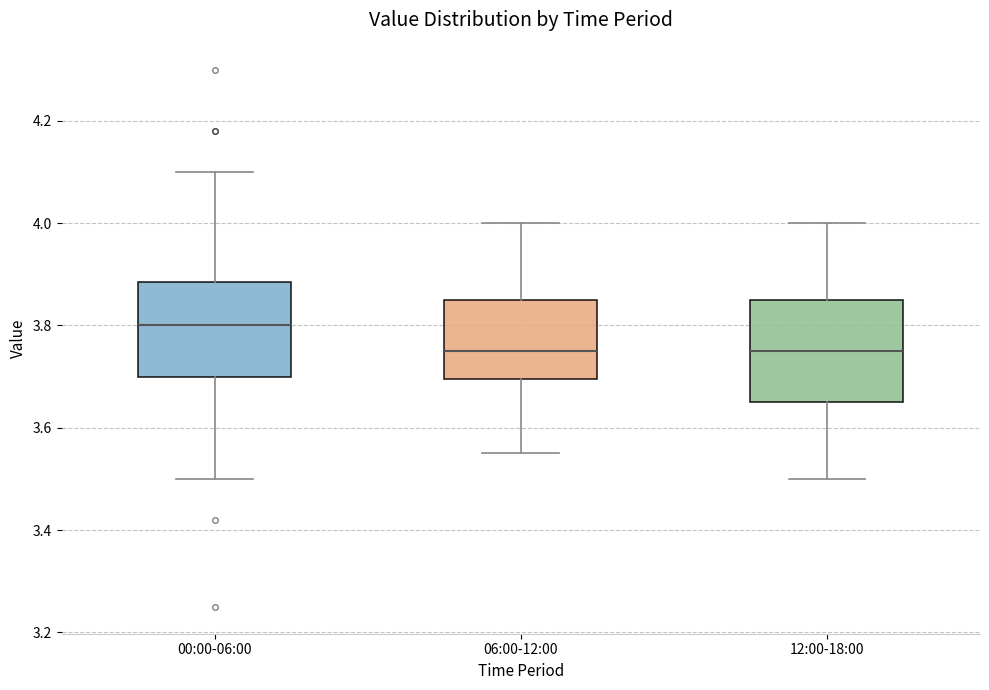

Reading left to right, transcribe this box plot: for each box, give where its median line is, the range the box spans, and where its two whiskers end, as read against the y-axis. The values are not printed on the chart, so give them approximately, as read against the axis.

00:00-06:00: median 3.80, box 3.70 to 3.88, whiskers 3.50 to 4.10
06:00-12:00: median 3.76, box 3.70 to 3.86, whiskers 3.56 to 4.00
12:00-18:00: median 3.76, box 3.66 to 3.86, whiskers 3.50 to 4.00